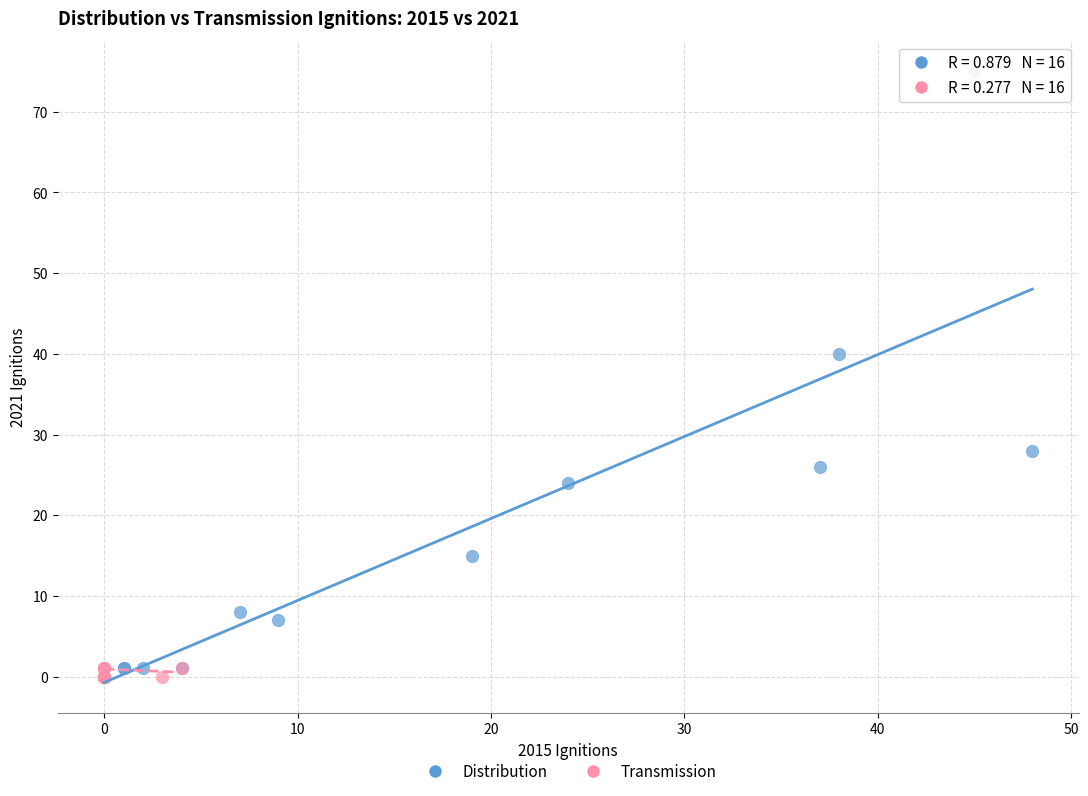

Which series has the largest Y range (max minus min)?

Distribution